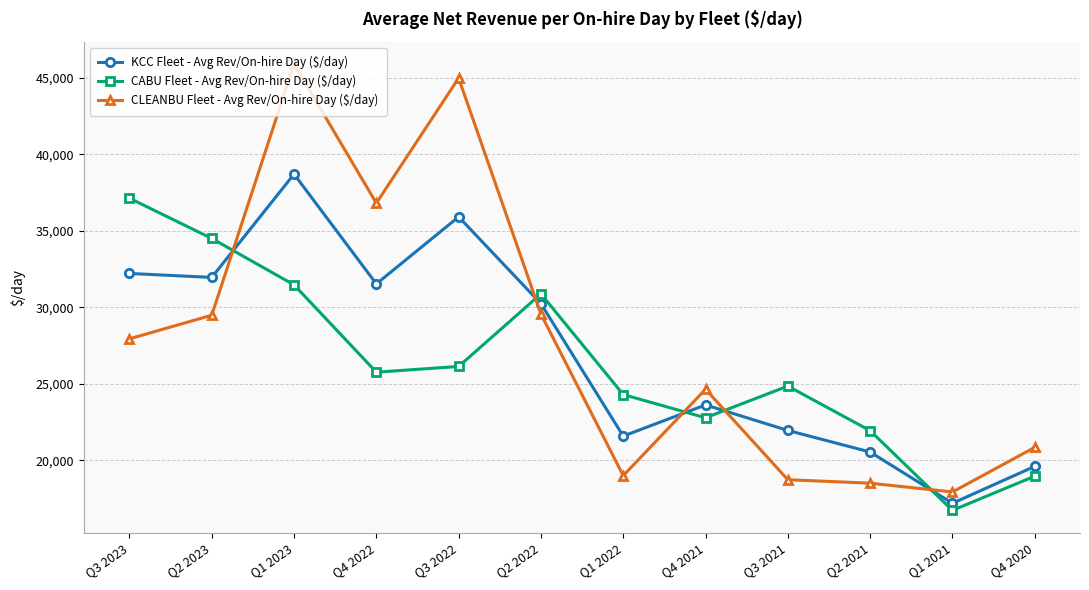

Is the value of CABU Fleet - Avg Rev/On-hire Day ($/day) at Q3 2021 greater than the value of CLEANBU Fleet - Avg Rev/On-hire Day ($/day) at Q4 2022?

No